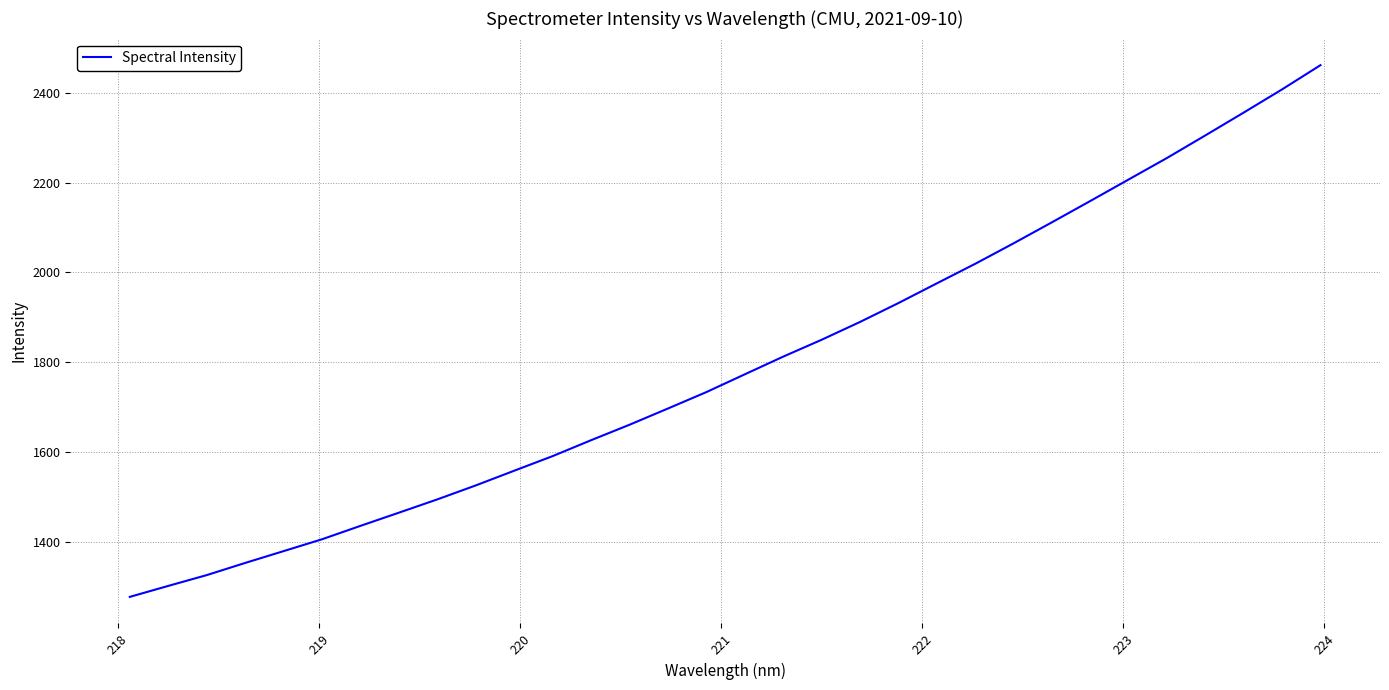

What is the minimum value shown in the chart?

1276.6